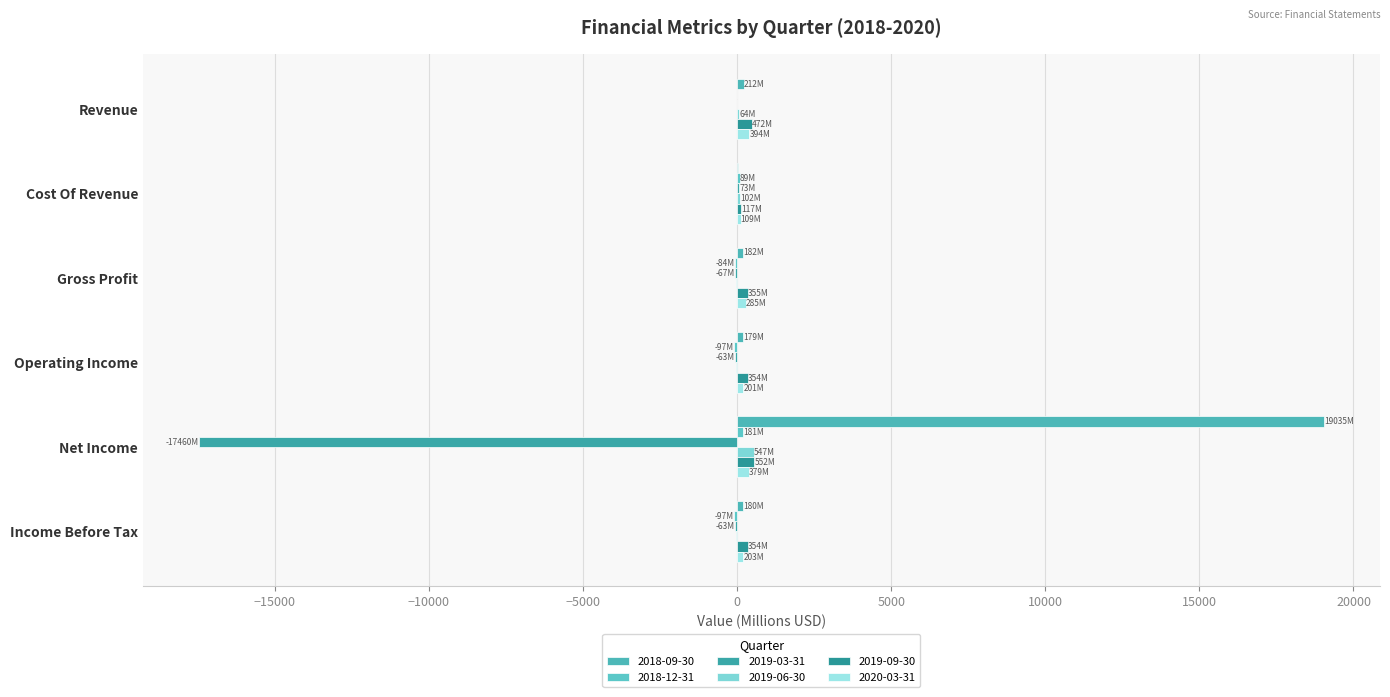

Read the 2019-09-30 value at Net Income.

552.3